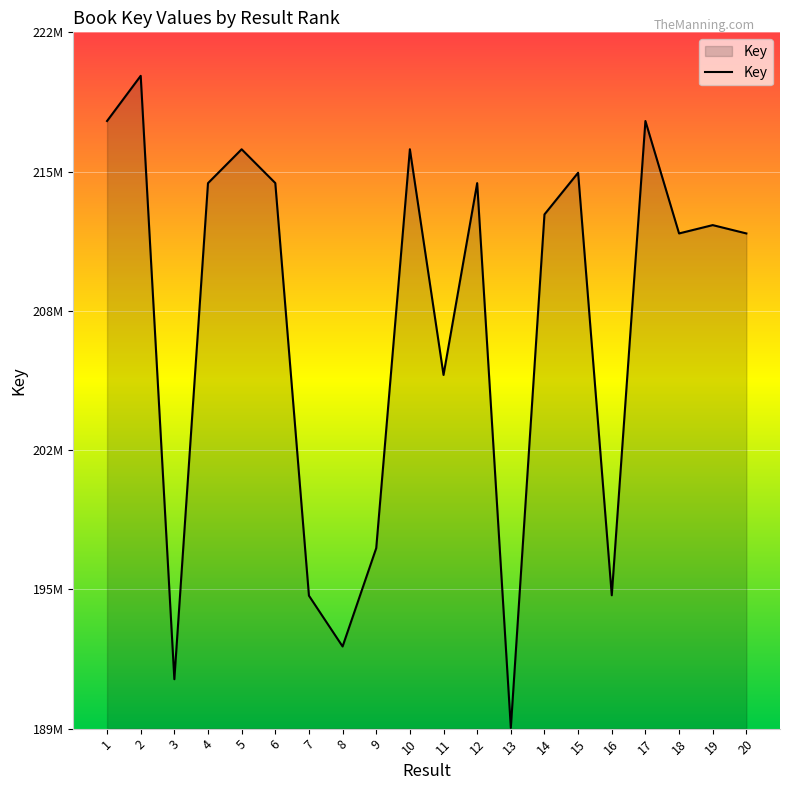

What is the smallest value displayed?

189036622